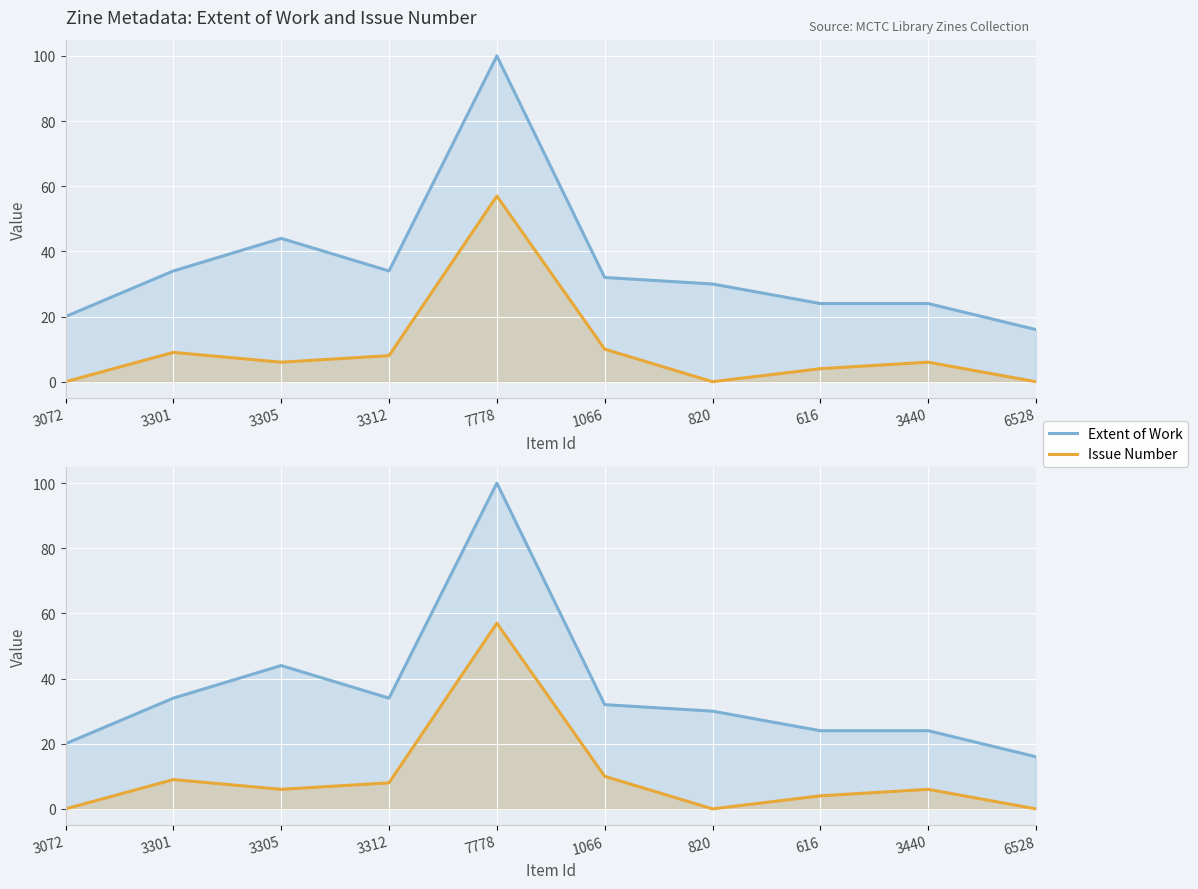

How many lines are shown in the chart?

2